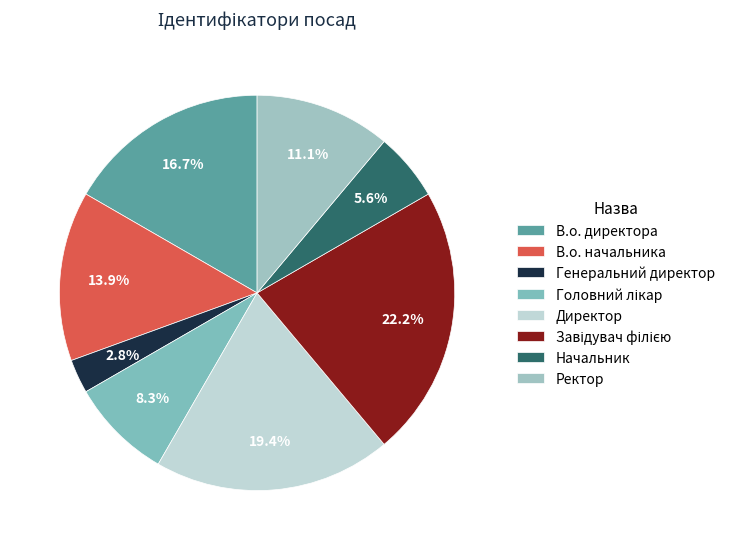

To the nearest percent, what portion does В.о. директора represent?

17%